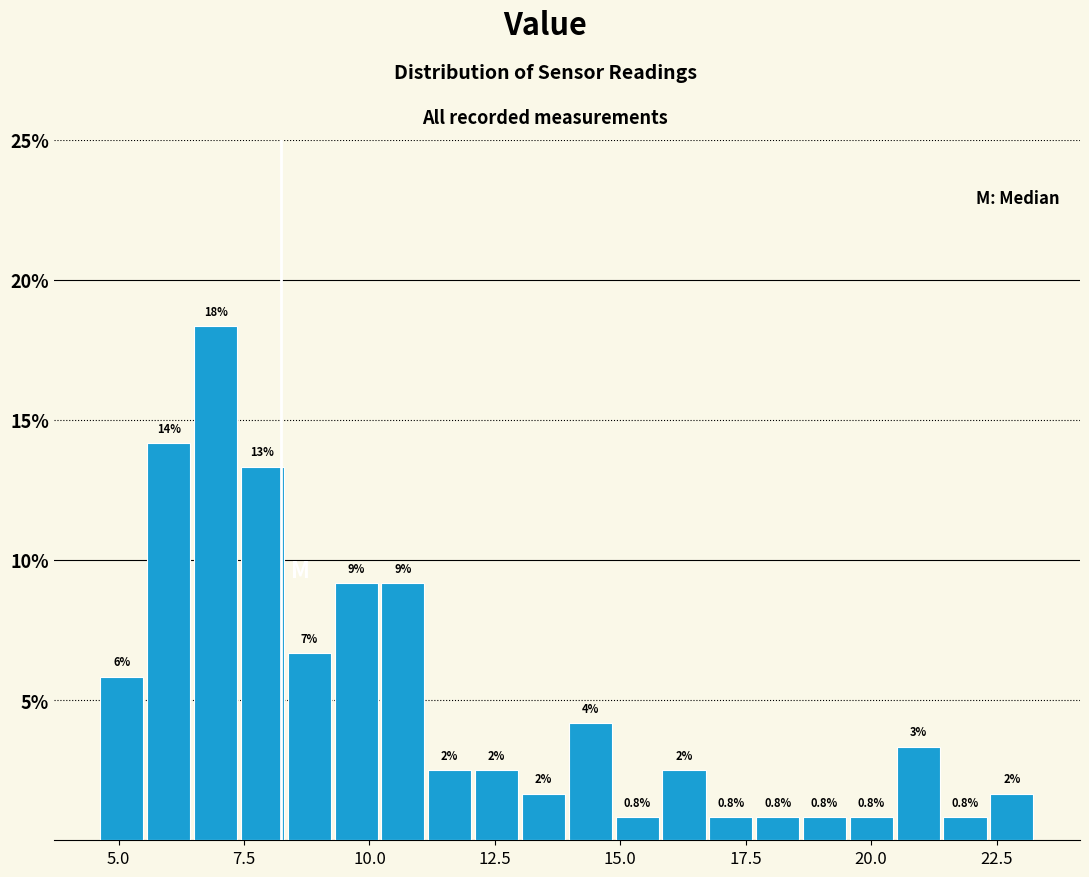

Around what value on the x-axis is the tallest bar? Give the approximate position of its centre, as read against the axis.

7.0